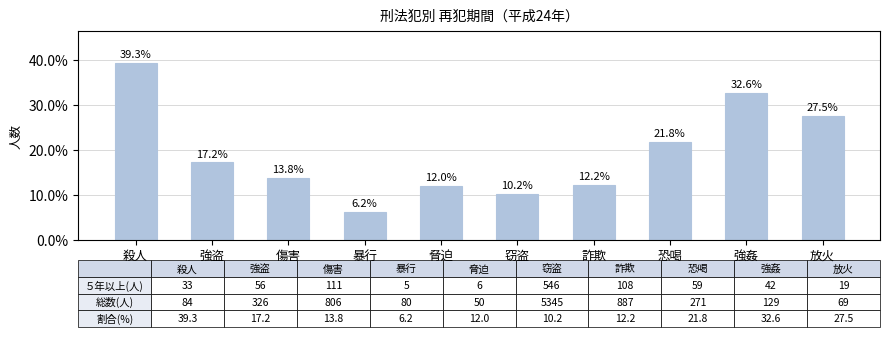

Where is the data nearest to the value 22?

恐喝